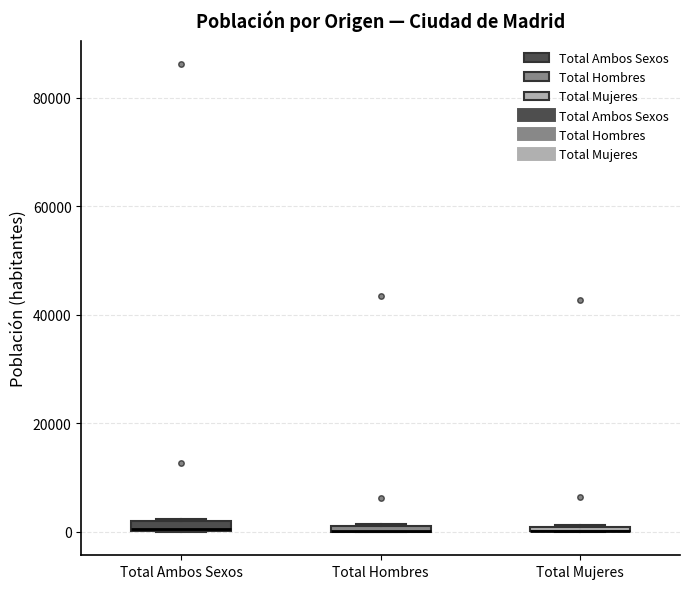

Where is the lower edge of the box for Total Ambos Sexos on the y-axis? The values are not printed on the chart, so give them approximately, as read against the axis.

0